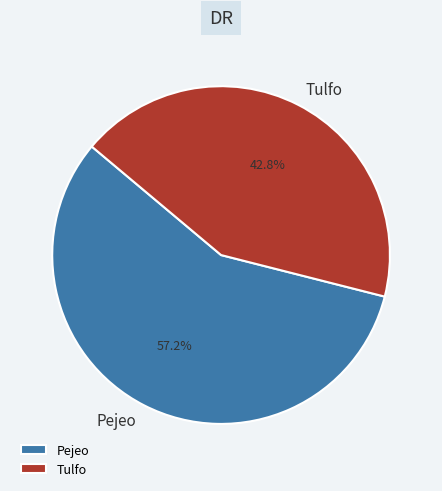

Do Pejeo and Tulfo together represent more than half of the pie?

Yes